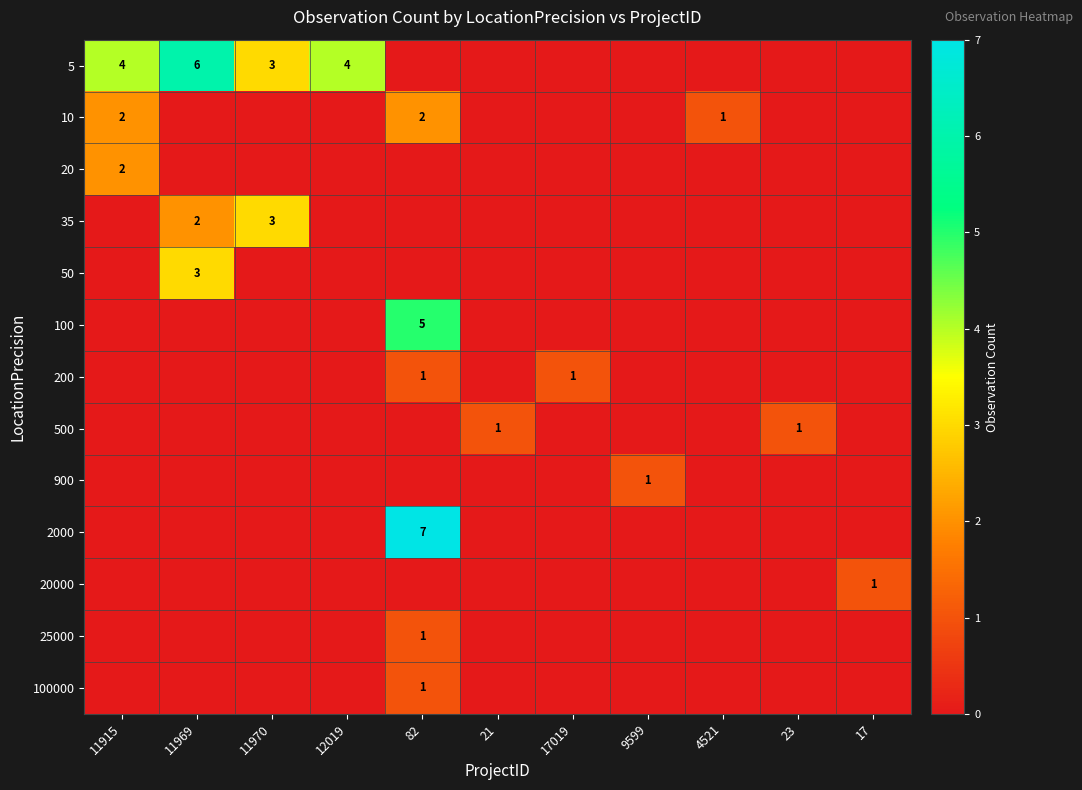

Which category has the highest value across all series?

82